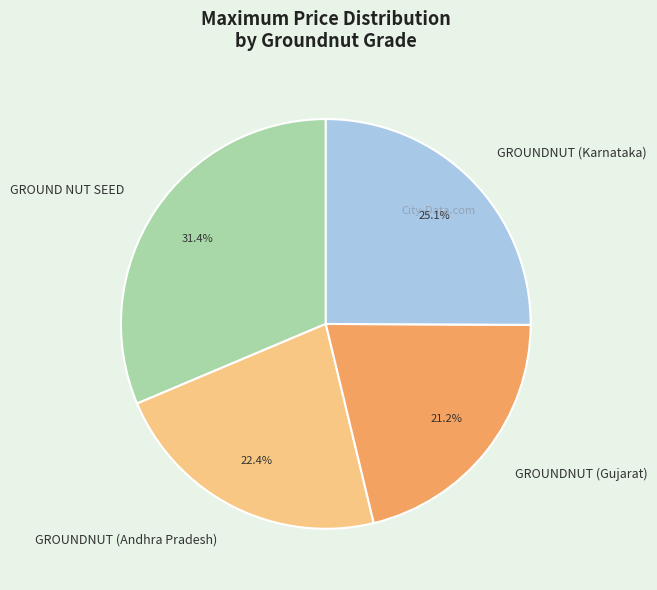

Rank the categories by value from lowest to highest.

GROUNDNUT (Gujarat), GROUNDNUT (Andhra Pradesh), GROUNDNUT (Karnataka), GROUND NUT SEED